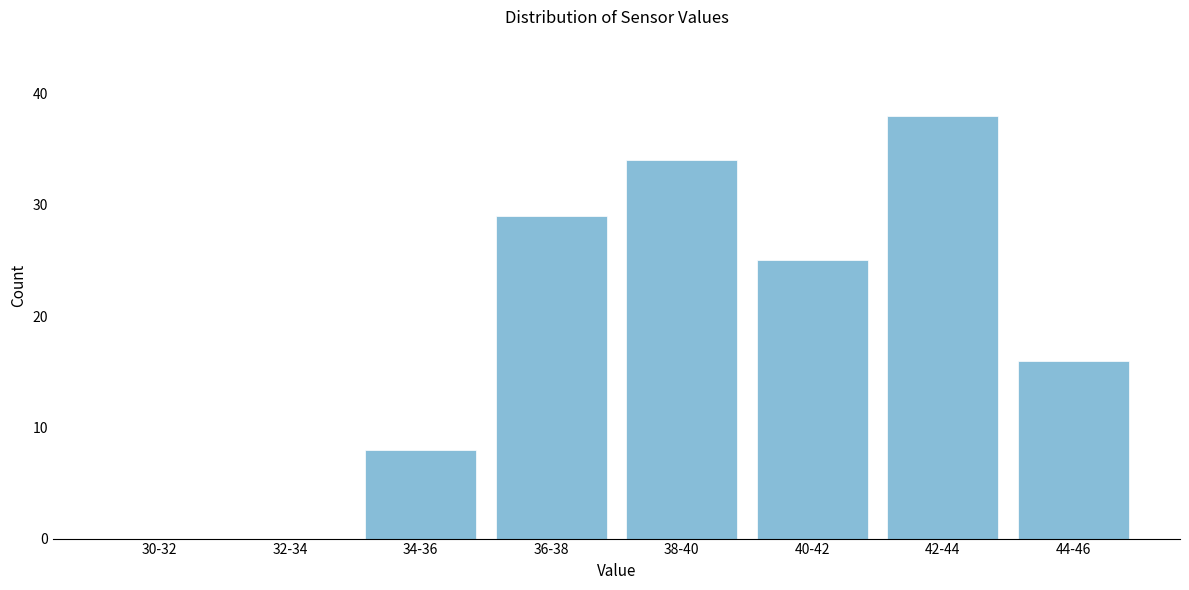

Reading left to right, extract all data points from this chart.

30-32=0	32-34=0	34-36=8	36-38=29	38-40=34	40-42=25	42-44=38	44-46=16